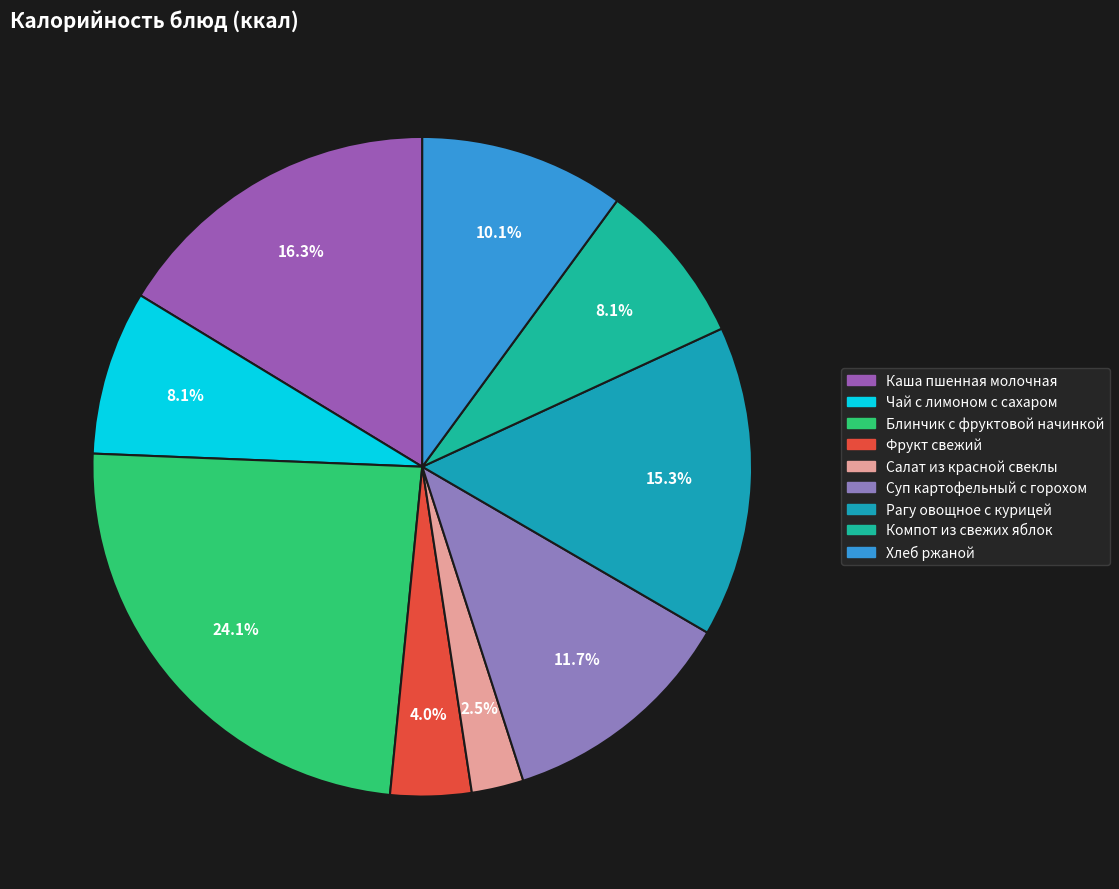

Does any single category account for the majority?

No